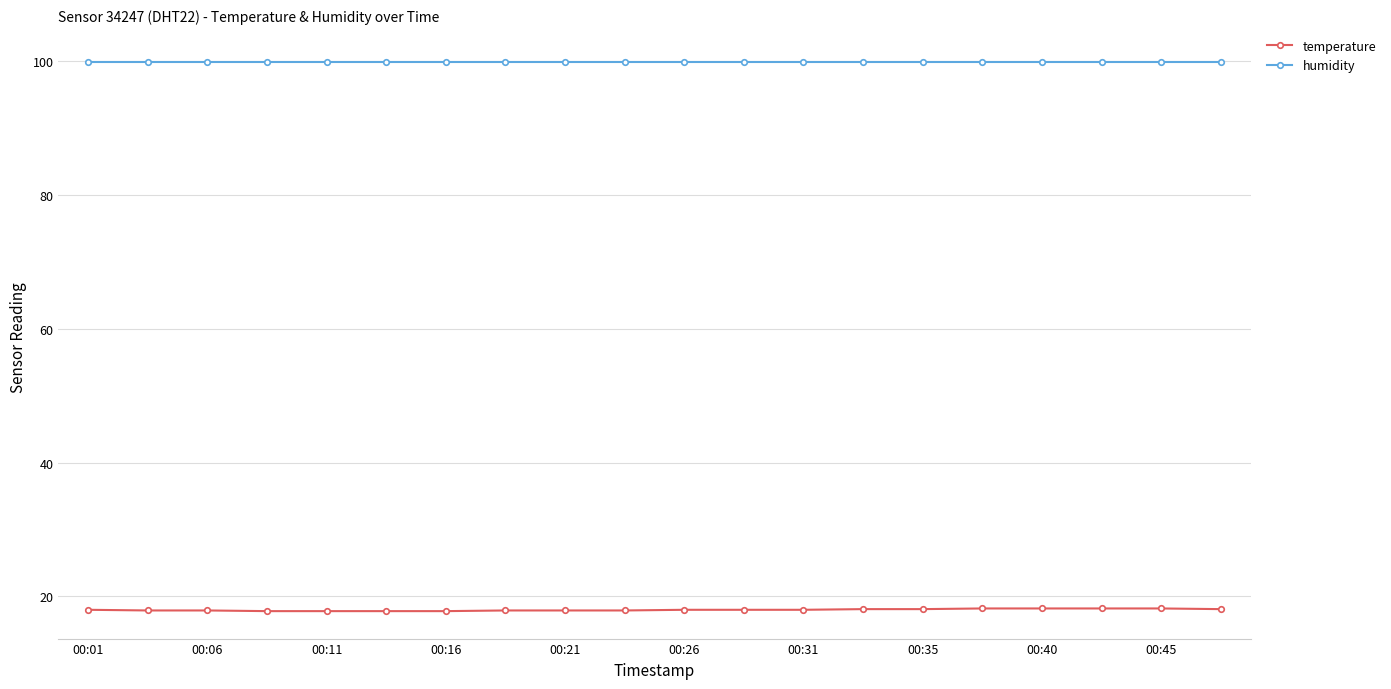

True or false: temperature and humidity cross at least once.

False